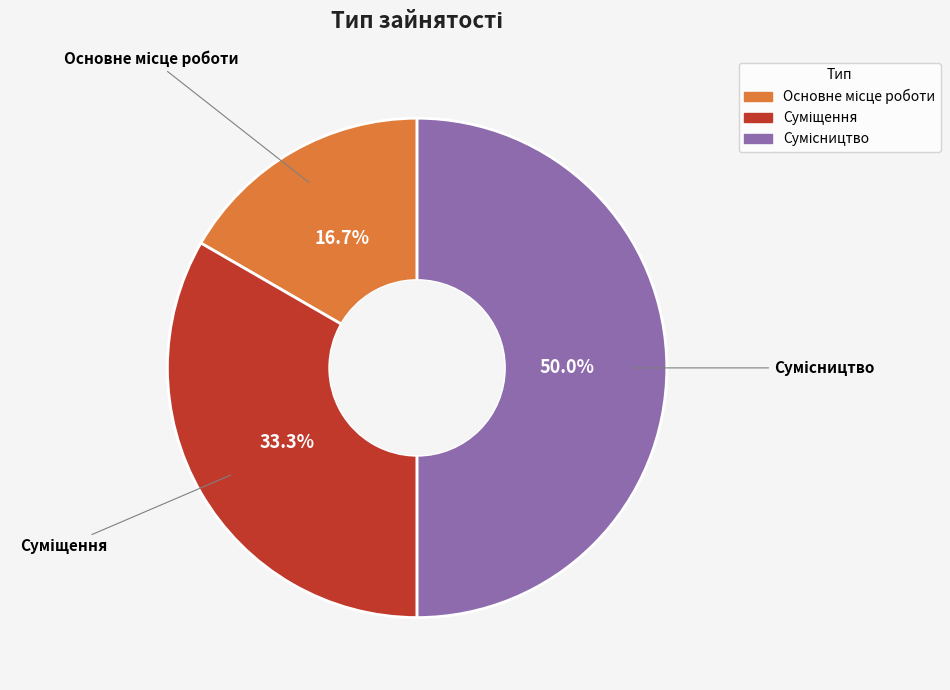

Which slice is the smallest?

Основне місце роботи